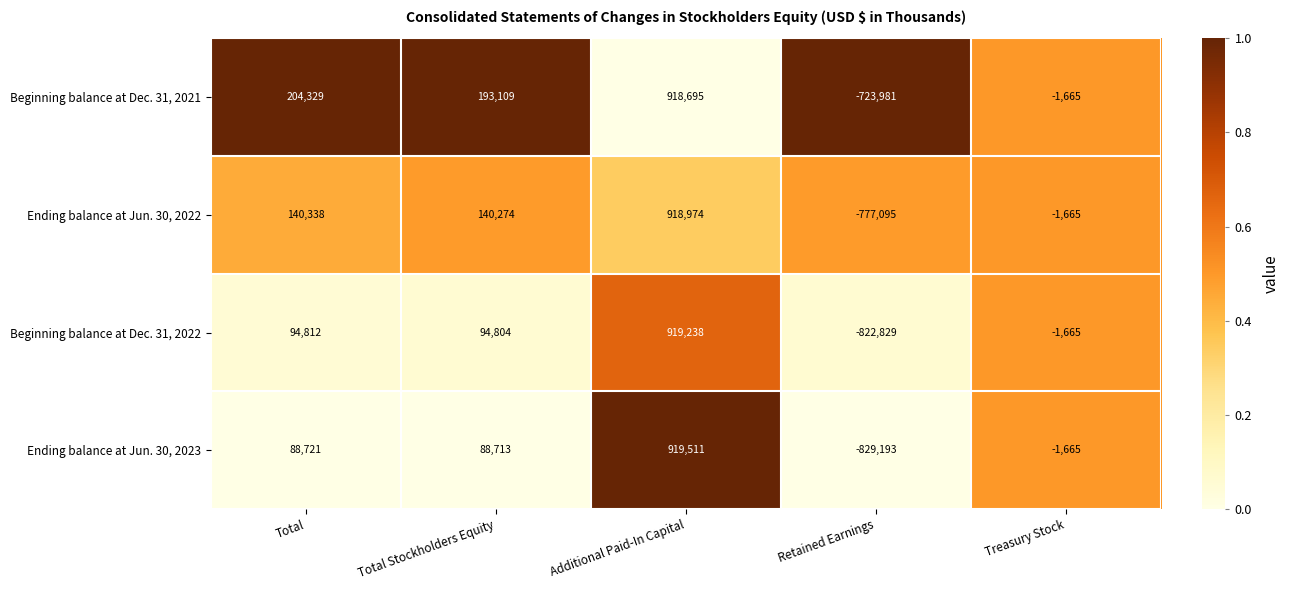

Reading right to left, extract all data points from this chart.

Beginning balance at Dec. 31, 2021: -1665	-723981	918695	193109	204329
Ending balance at Jun. 30, 2022: -1665	-777095	918974	140274	140338
Beginning balance at Dec. 31, 2022: -1665	-822829	919238	94804	94812
Ending balance at Jun. 30, 2023: -1665	-829193	919511	88713	88721